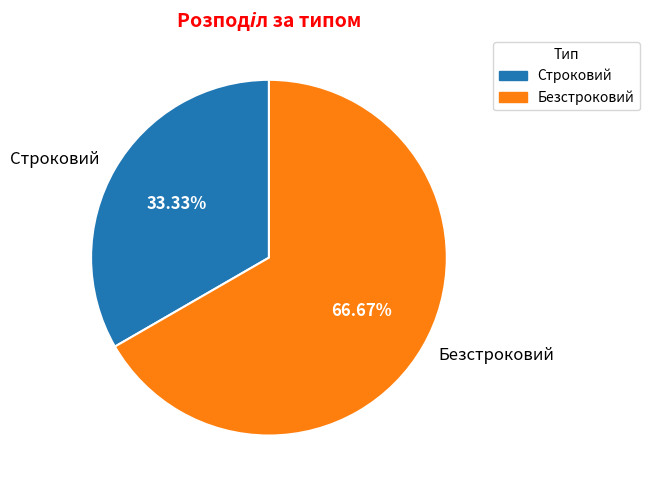

How many slices are in this pie chart?

2